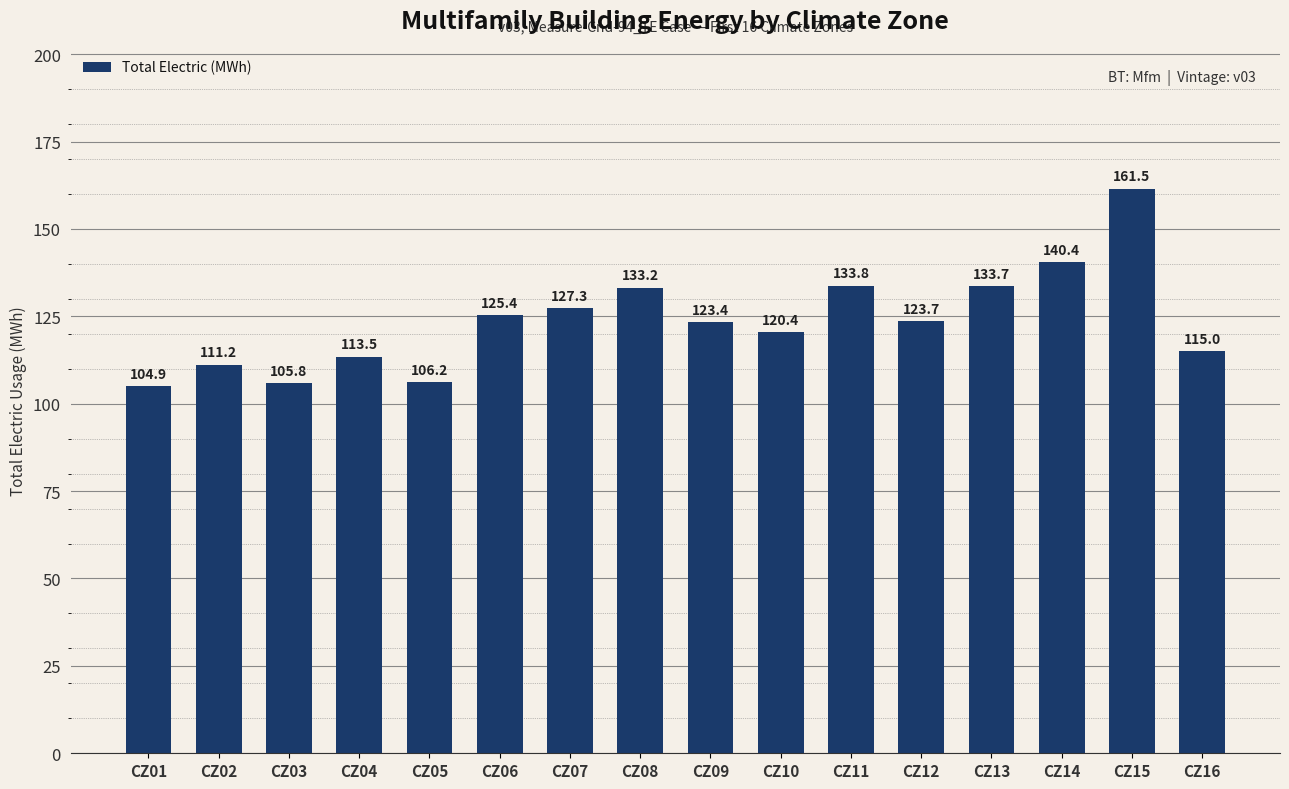

What is the sum of all values?

1979.4